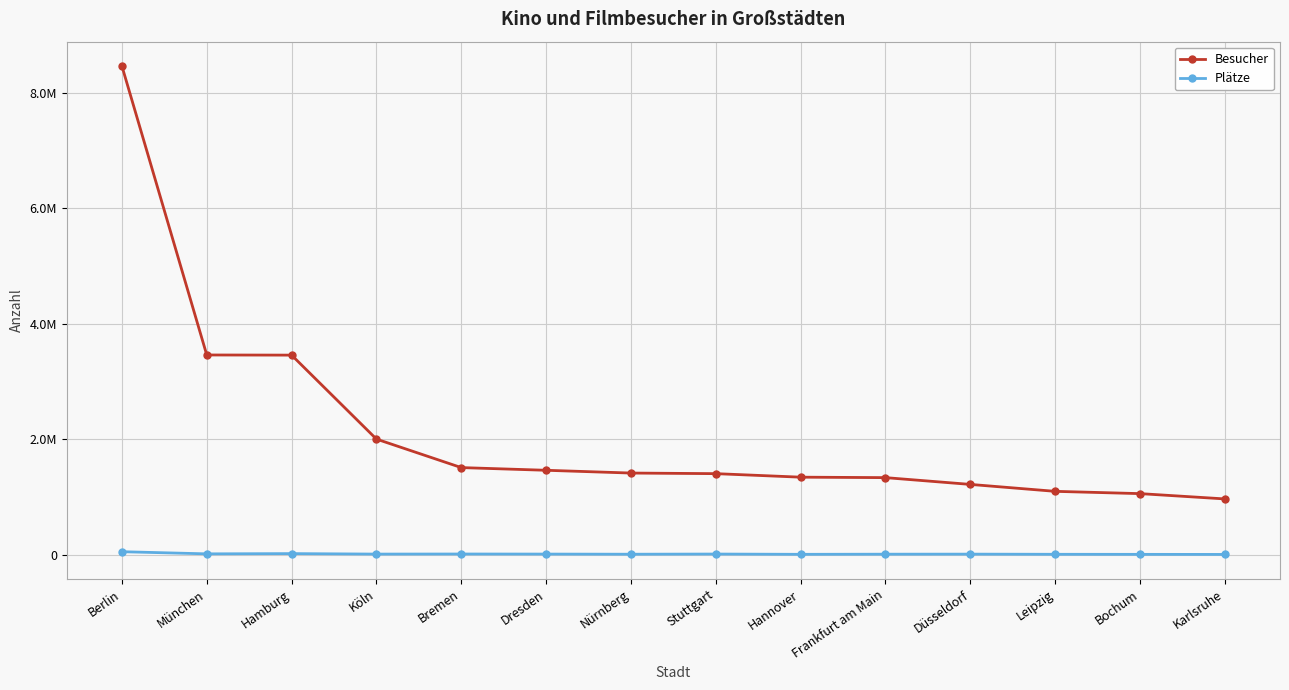

What is the minimum value for Besucher?

965735